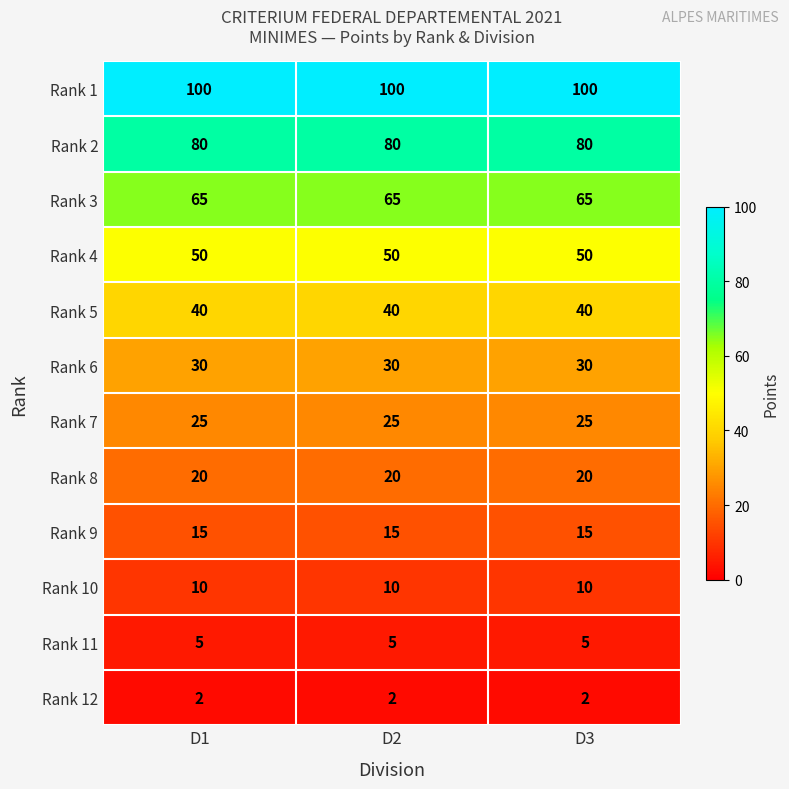

The Rank 1 series shows 100 at D1. True or false?

True